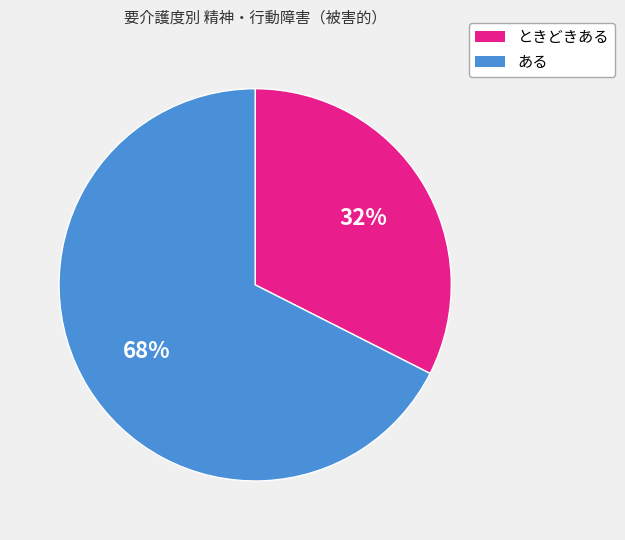

Does any single category account for the majority?

Yes